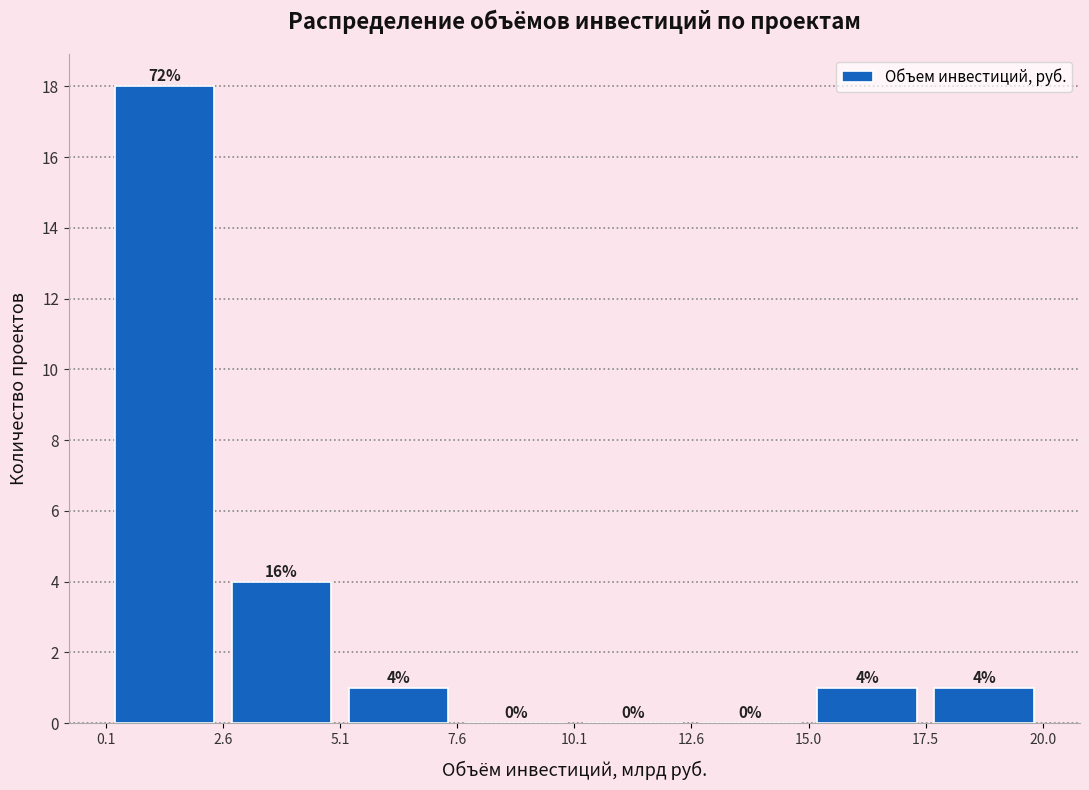

Which range on the x-axis has the tallest bar?

0.1 to 2.6